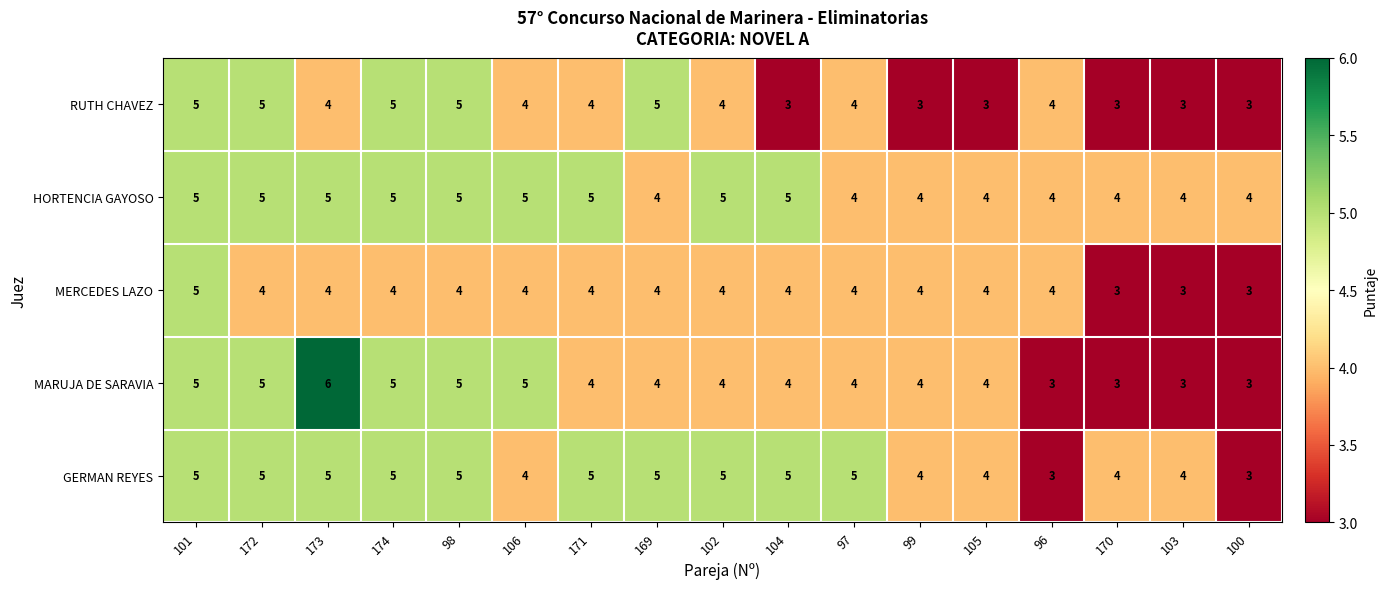

Which series has the largest total across all categories?

HORTENCIA GAYOSO